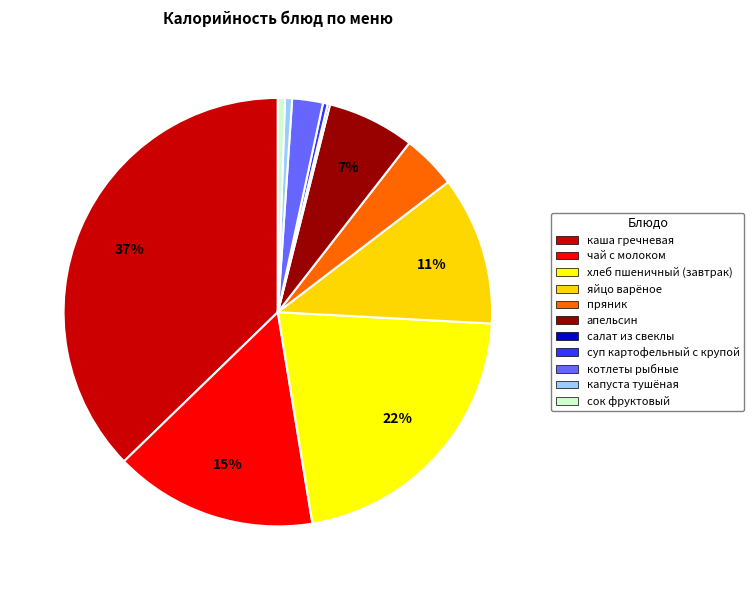

Is it true that каша гречневая is 37% of the pie?

True